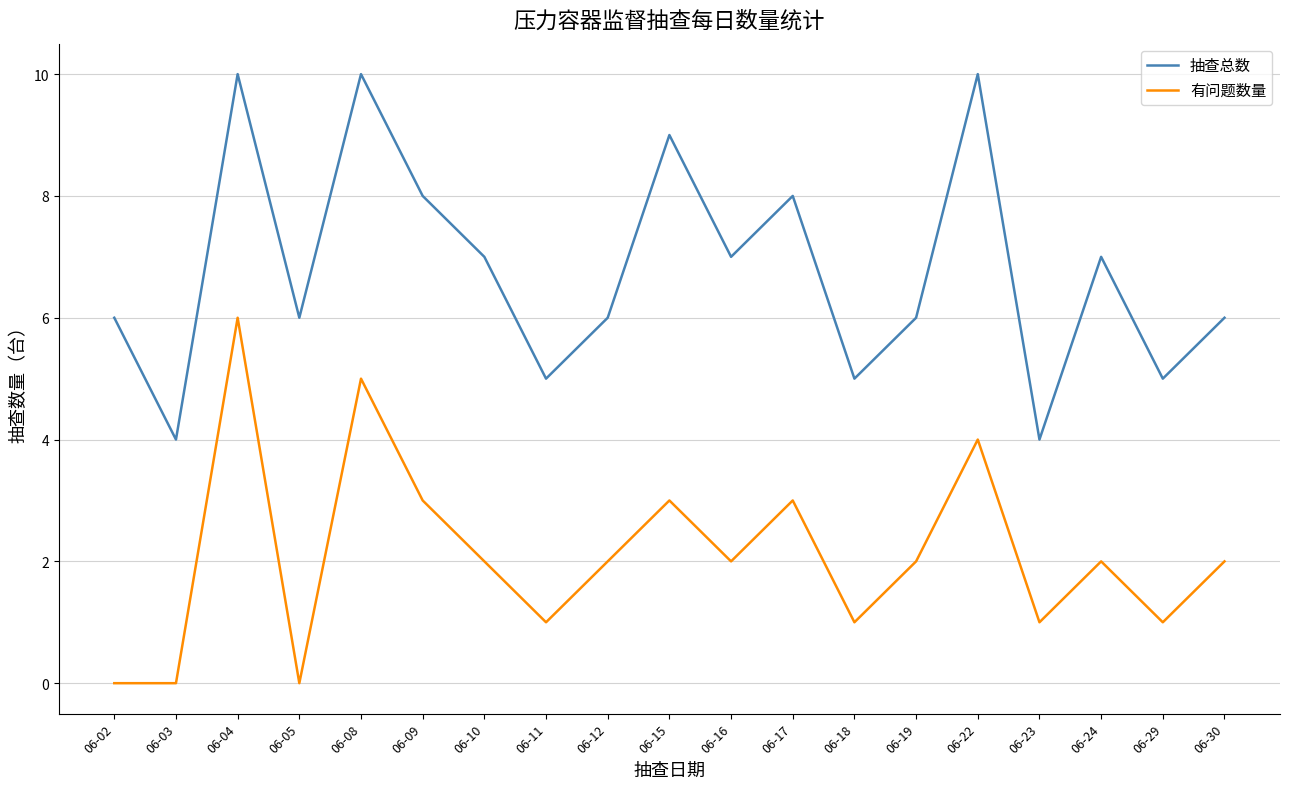

Is it true that 抽查总数 equals 5 at 06-11?

True